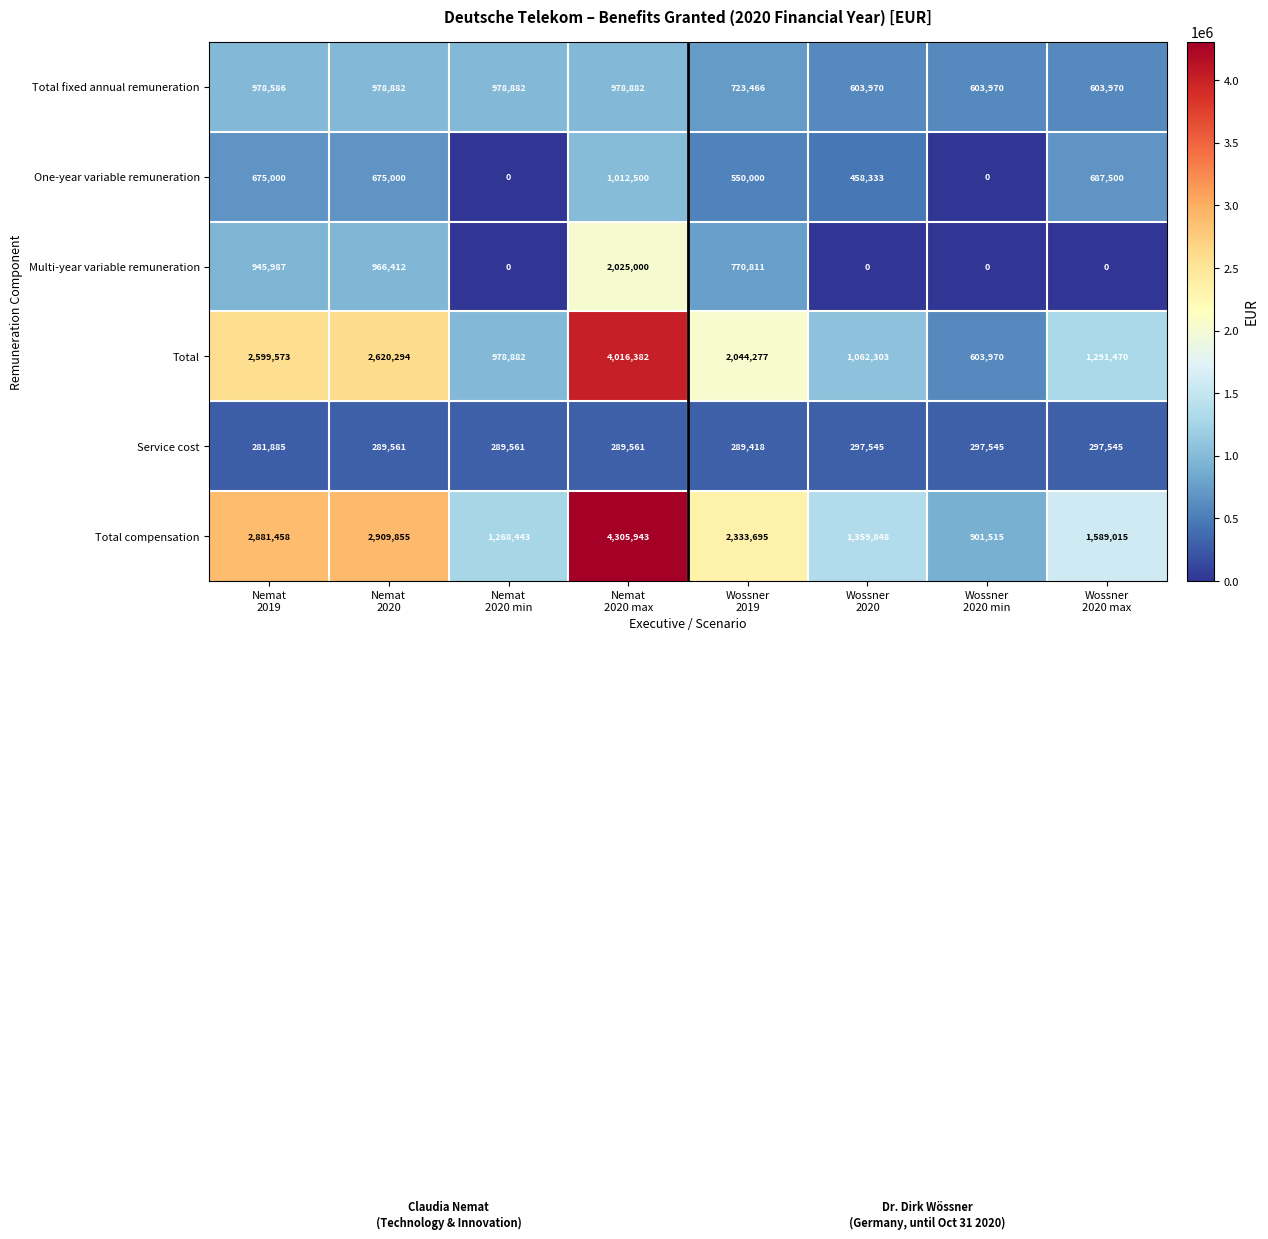

Which series has the largest range (max minus min)?

Total